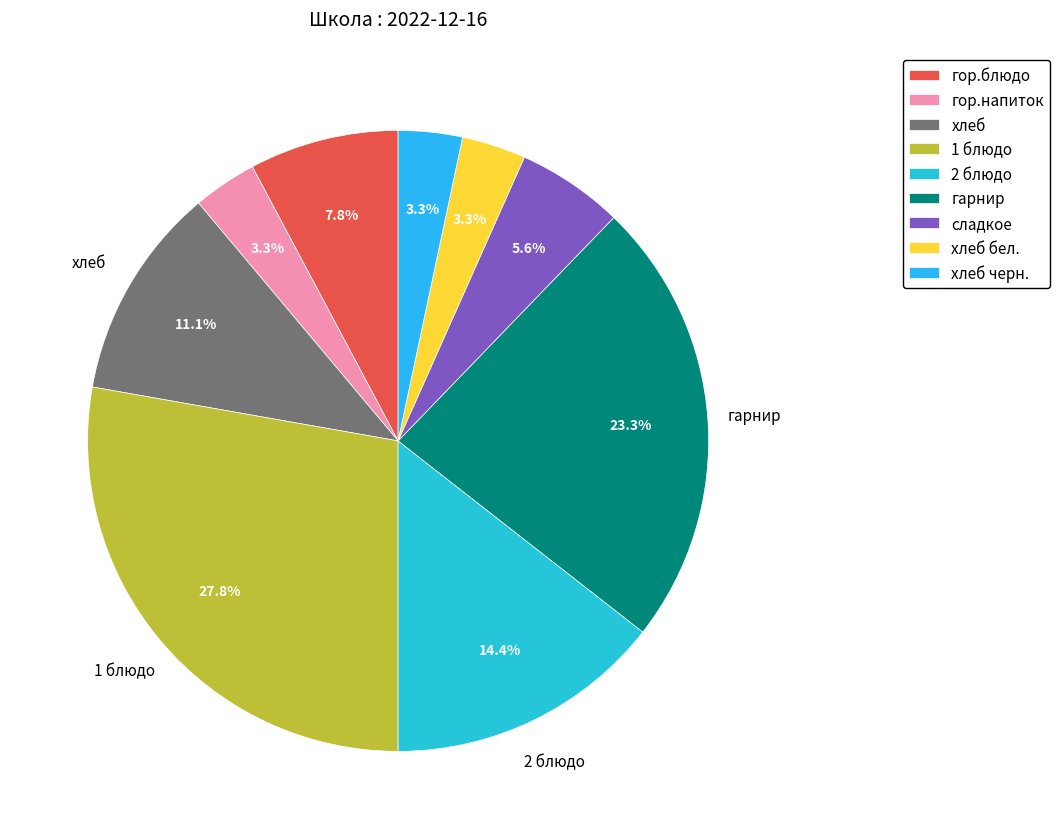

What is the change in value from гарнир to сладкое?

-16